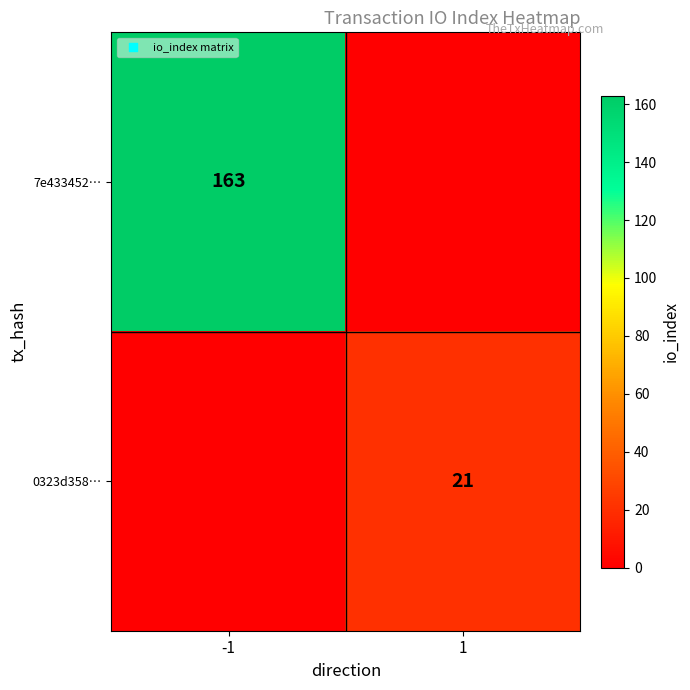

Which label corresponds to the smallest value in the chart?

1